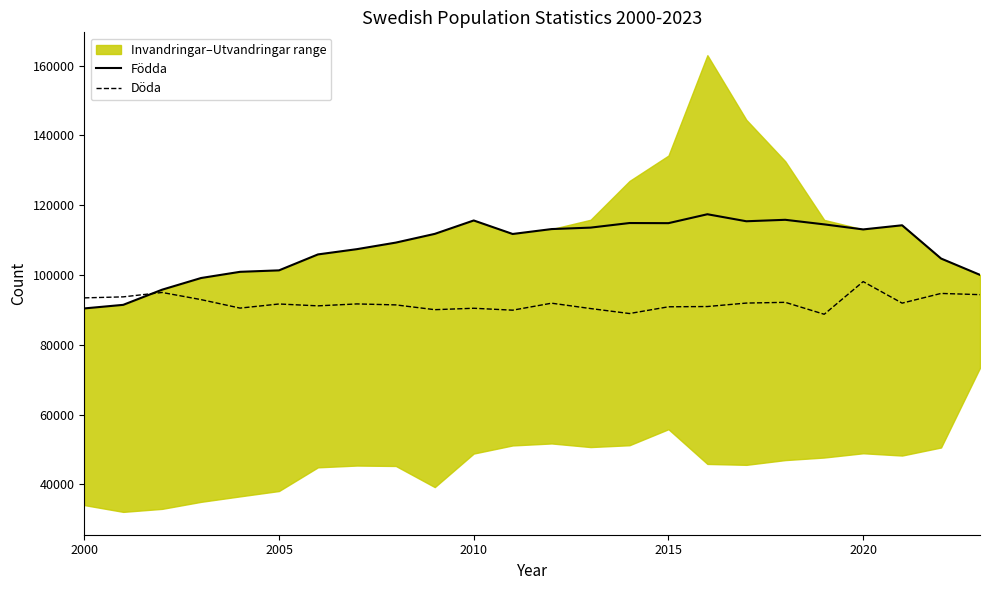

After their last crossing, which series has the higher values: Födda or Döda?

Födda